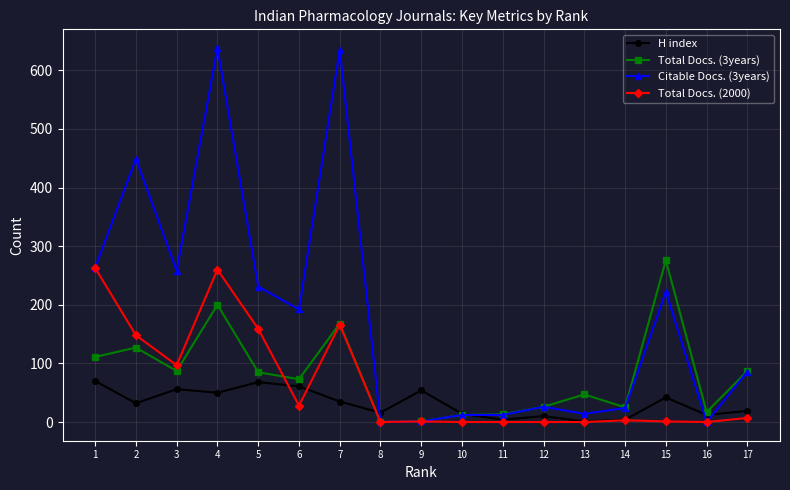

At which category does Total Docs. (2000) reach its first local peak?

4